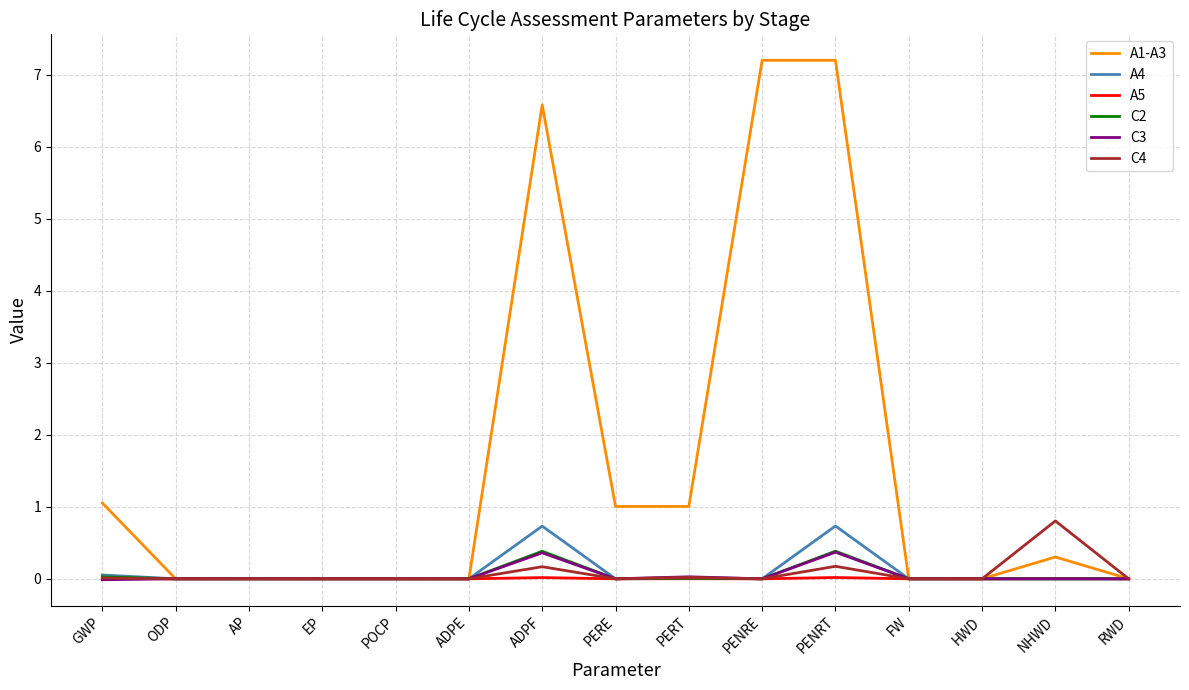

What is the highest value of the C3 series?

0.4